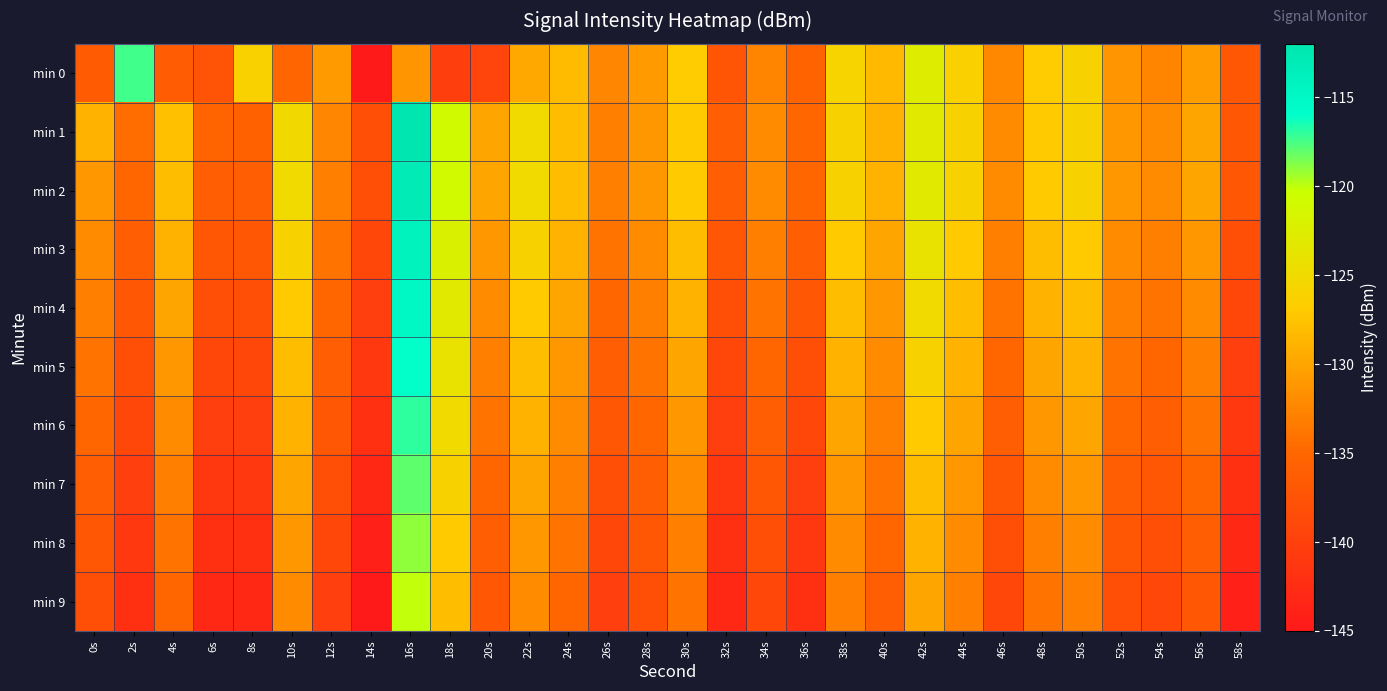

What is the difference between the highest and lowest values at 50s?

7.1